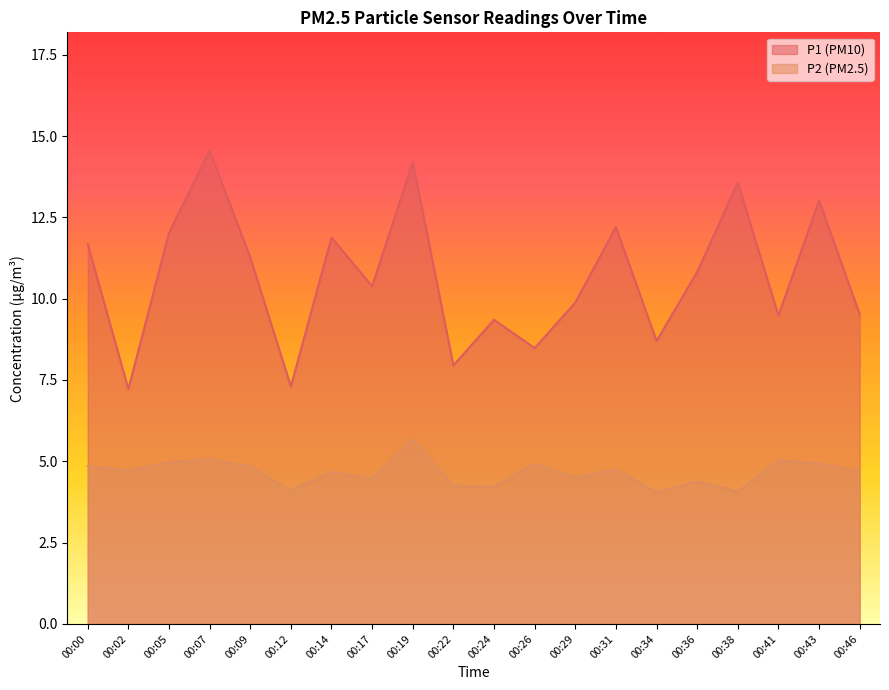

Where is the first local minimum for P1?

00:02